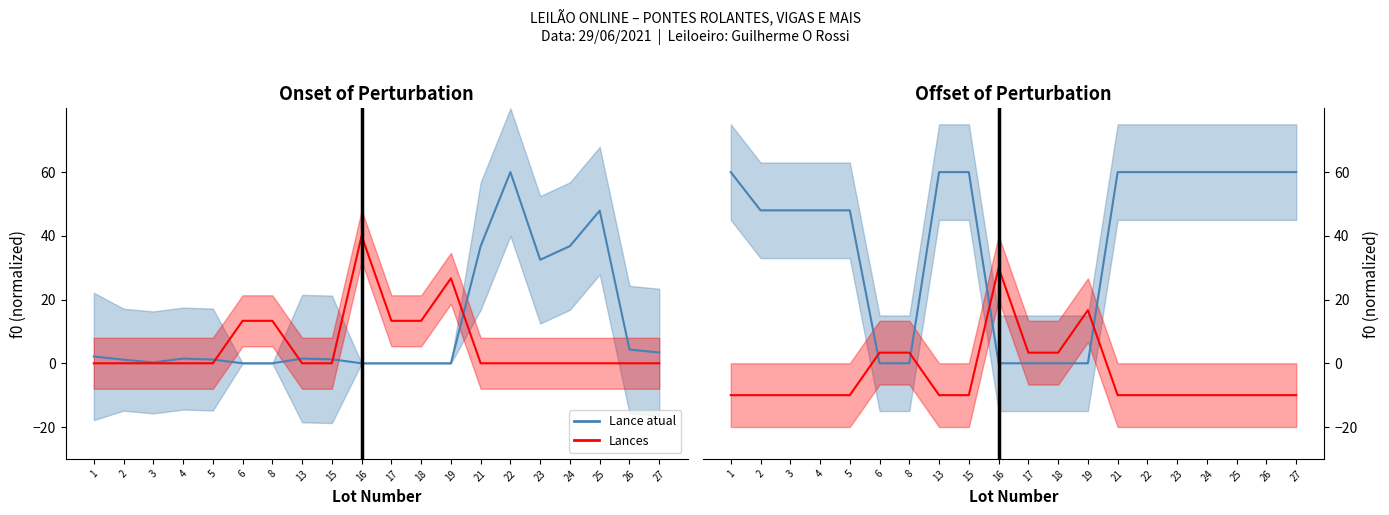

True or false: Lances dist has more than 2 points higher than both neighbors.

False